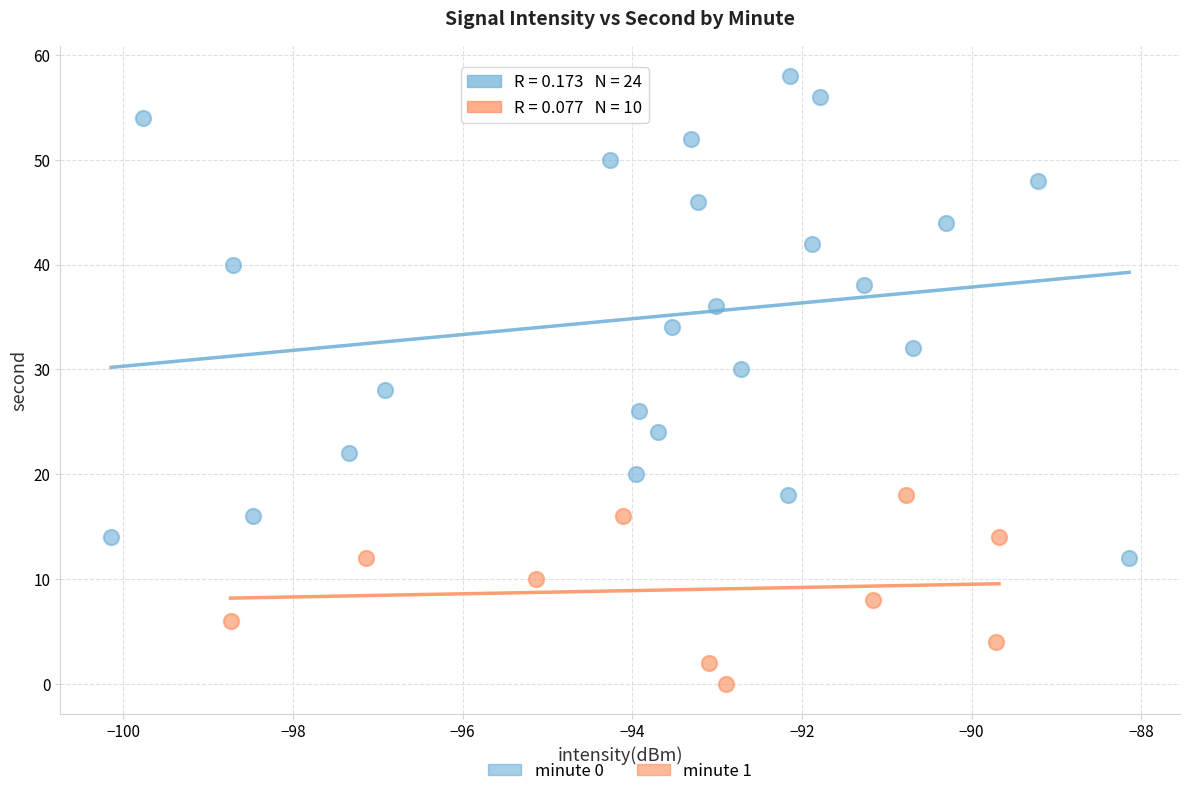

Which series has the largest Y range (max minus min)?

minute 0